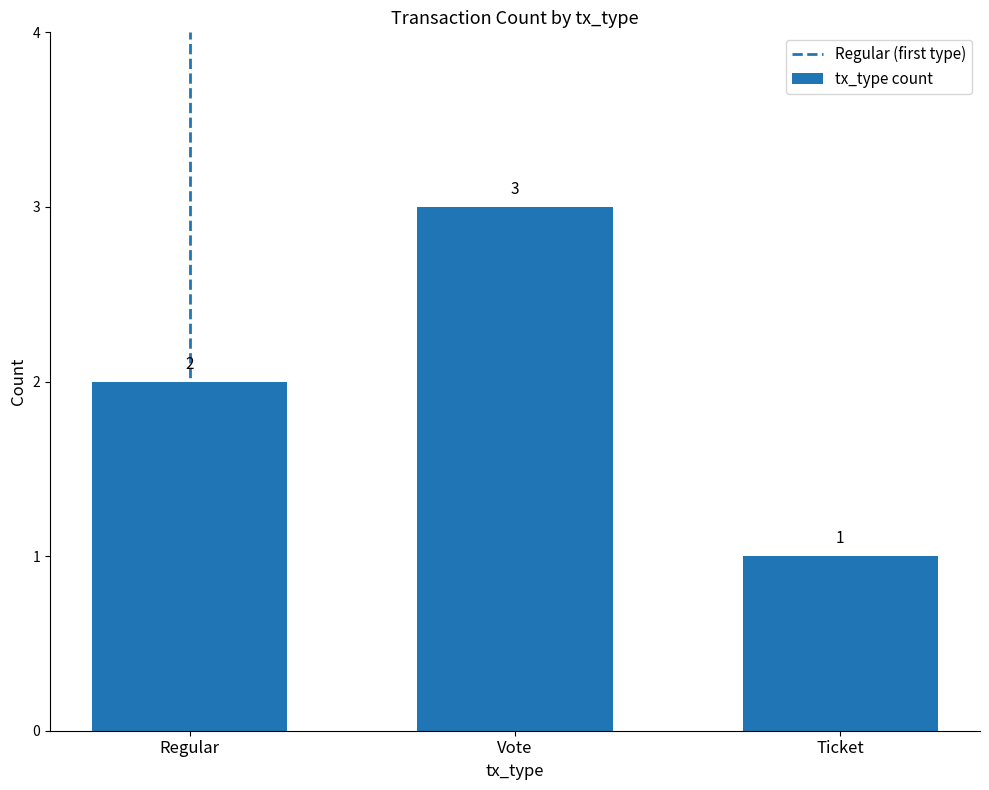

What is the change in value from Vote to Ticket?

-2